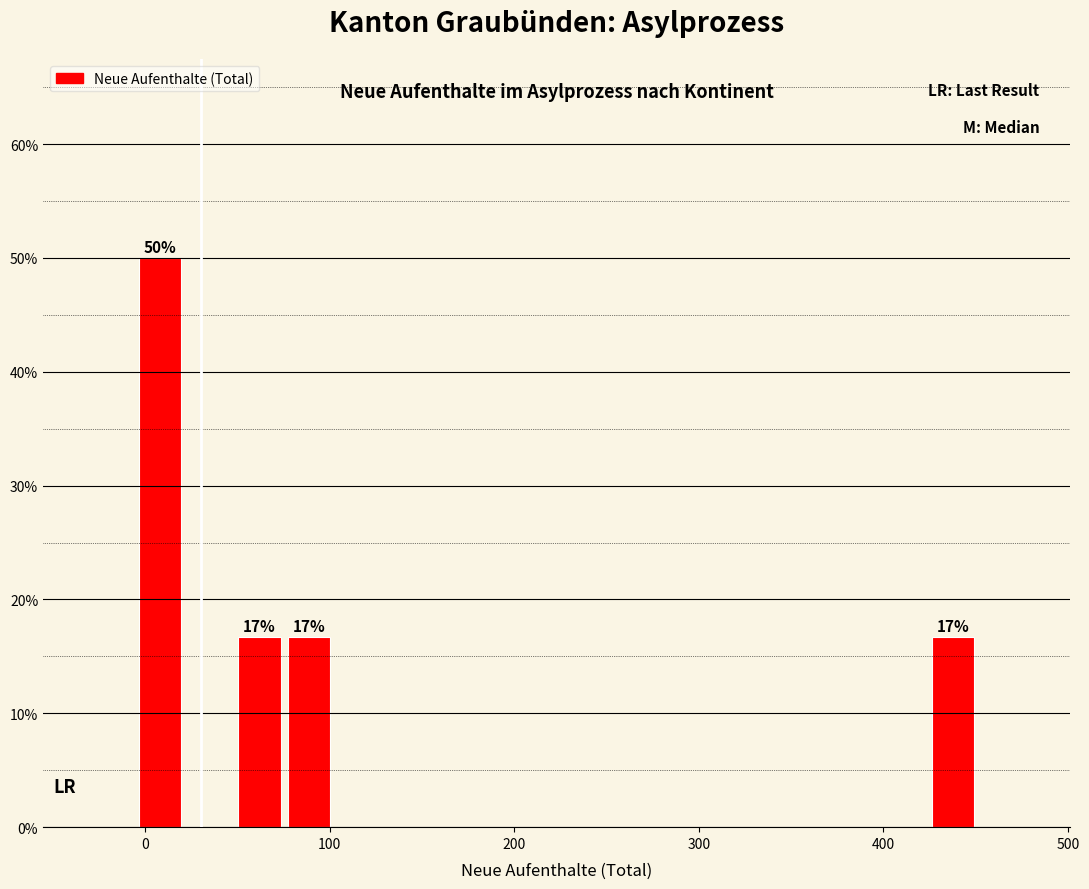

Around what value on the x-axis is the tallest bar? Give the approximate position of its centre, as read against the axis.

10